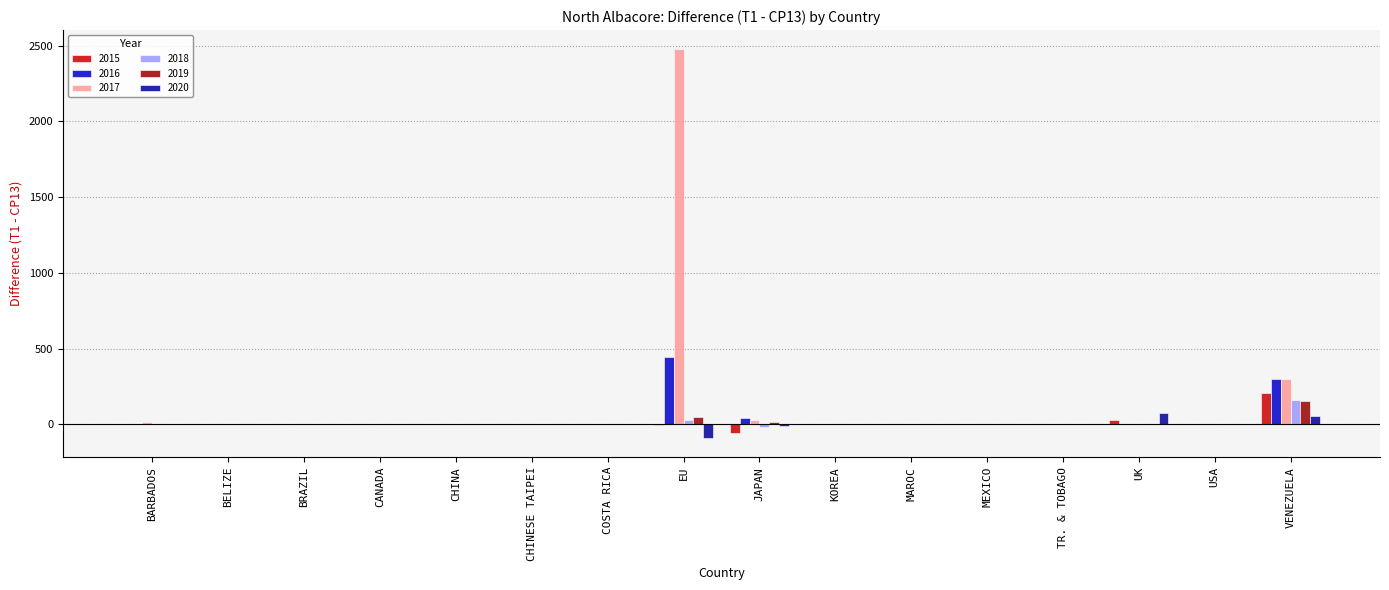

Which series has the widest spread of values?

2017